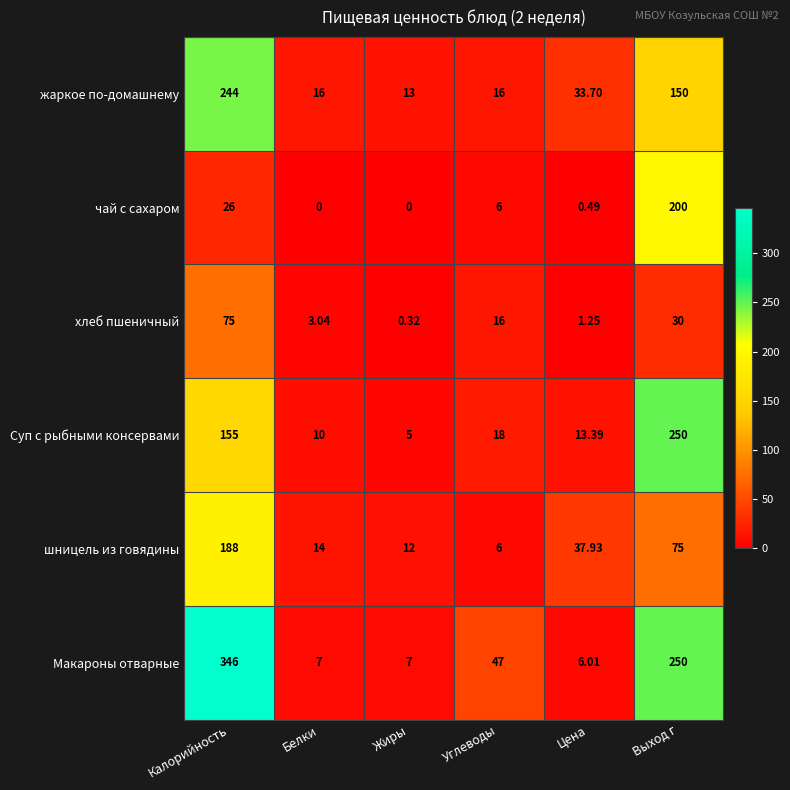

Where does the хлеб пшеничный series first go above 16?

Калорийность